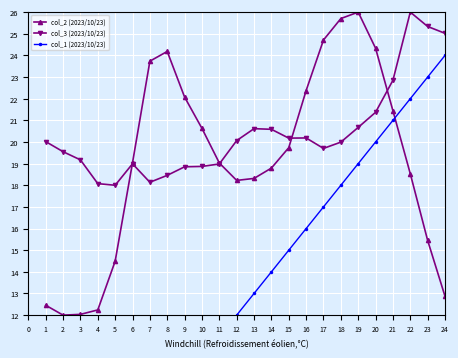

Is this an area chart (filled region under the line)?

No